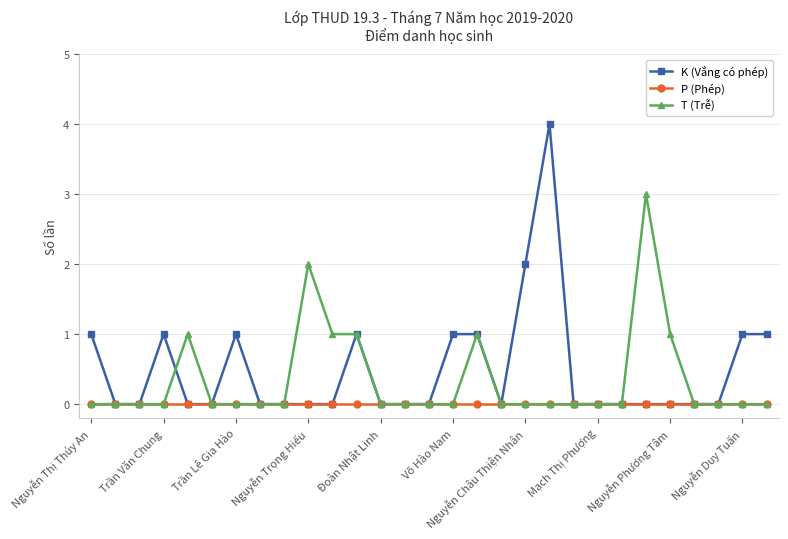

What is the difference between the second highest and minimum values in the T (Trễ) series?

2